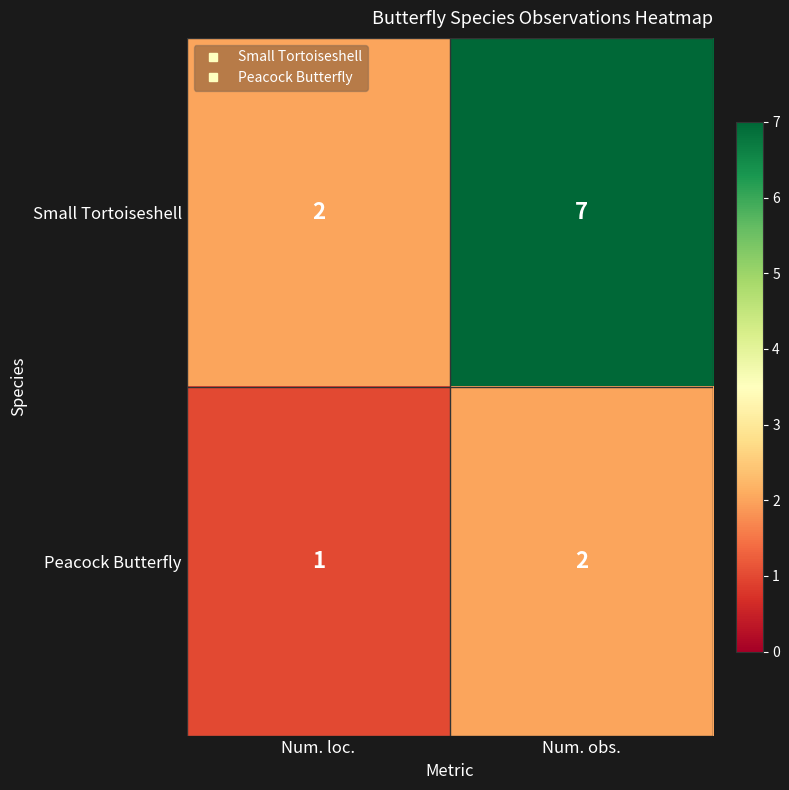

Which series has the widest spread of values?

Small Tortoiseshell